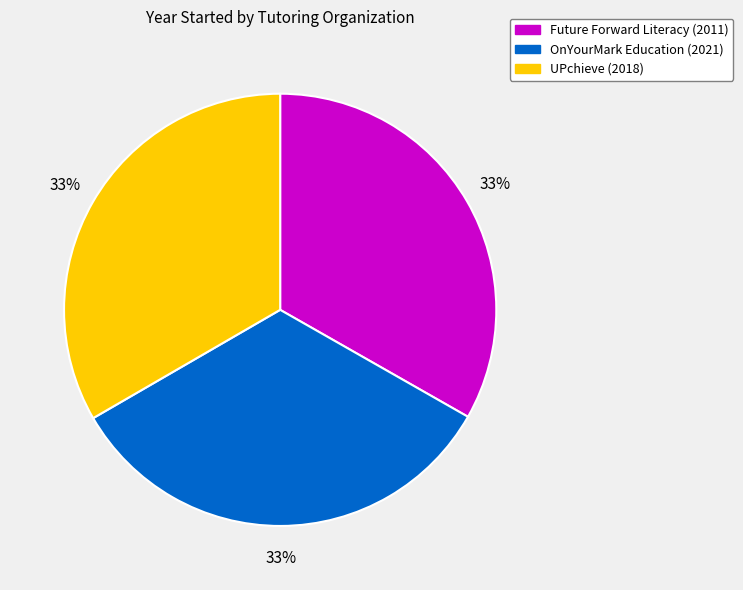

Do UPchieve and OnYourMark Education together represent more than half of the pie?

Yes